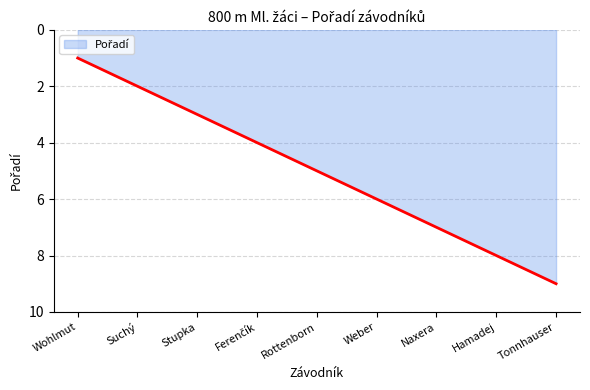

What is the difference between the maximum and minimum values?

8